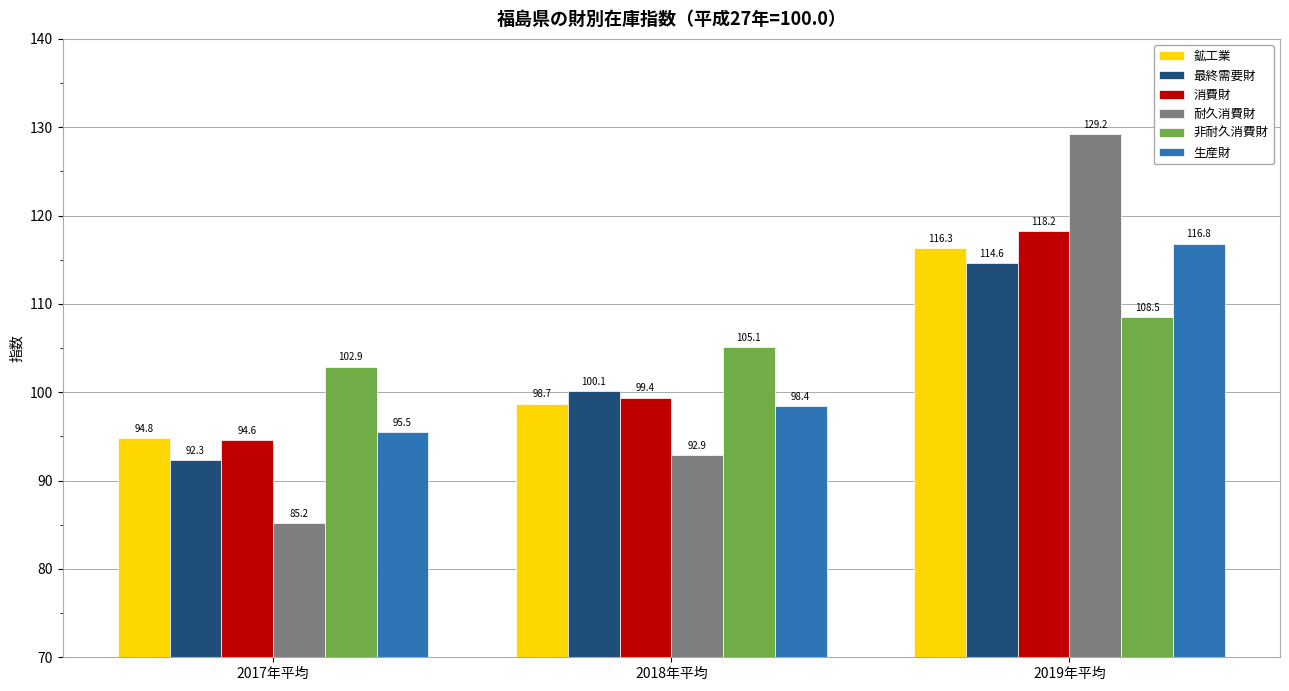

What is the difference between the maximum and minimum values in the 鉱工業 series?

21.5